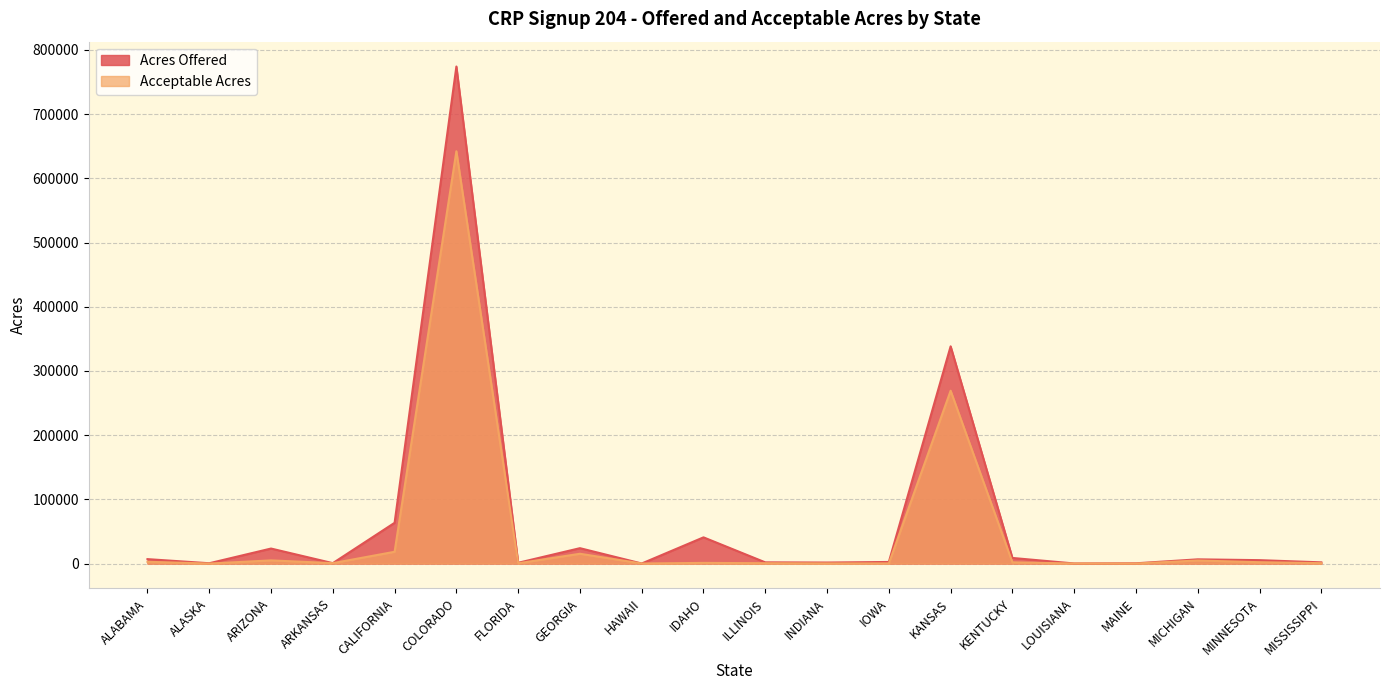

What is the value of the Acres Offered point at the 10th from the left?

40824.1